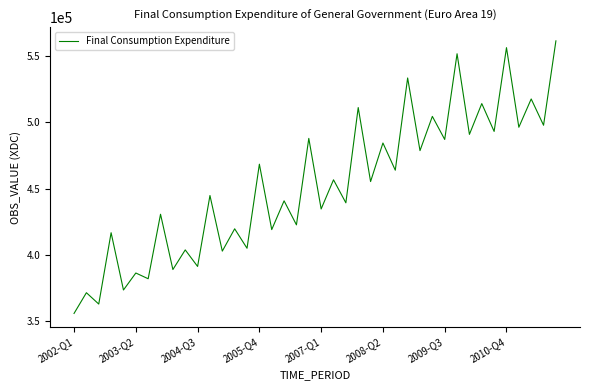

What is the maximum value shown in the chart?

561381.2